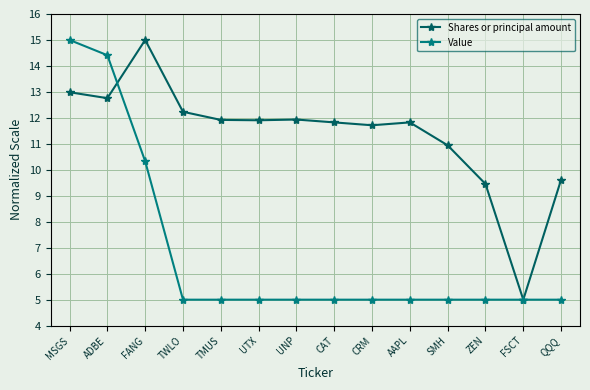

Is the value of Shares or principal amount at QQQ greater than the value of Value at AAPL?

Yes